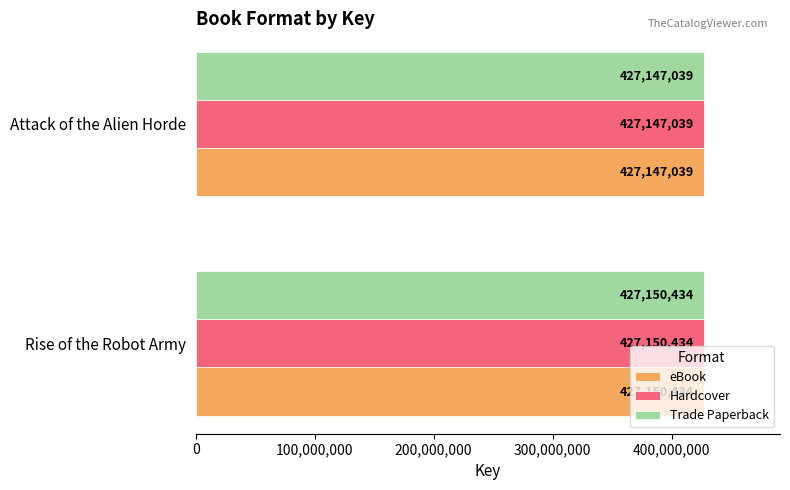

Where is Trade Paperback nearest to the value 427148736?

Attack of the Alien Horde